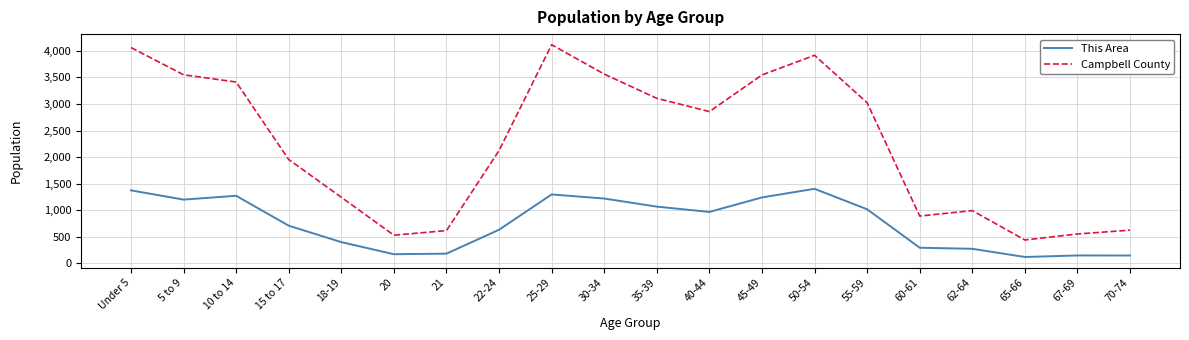

The value of This Area at 15 to 17 is 1091. True or false?

False